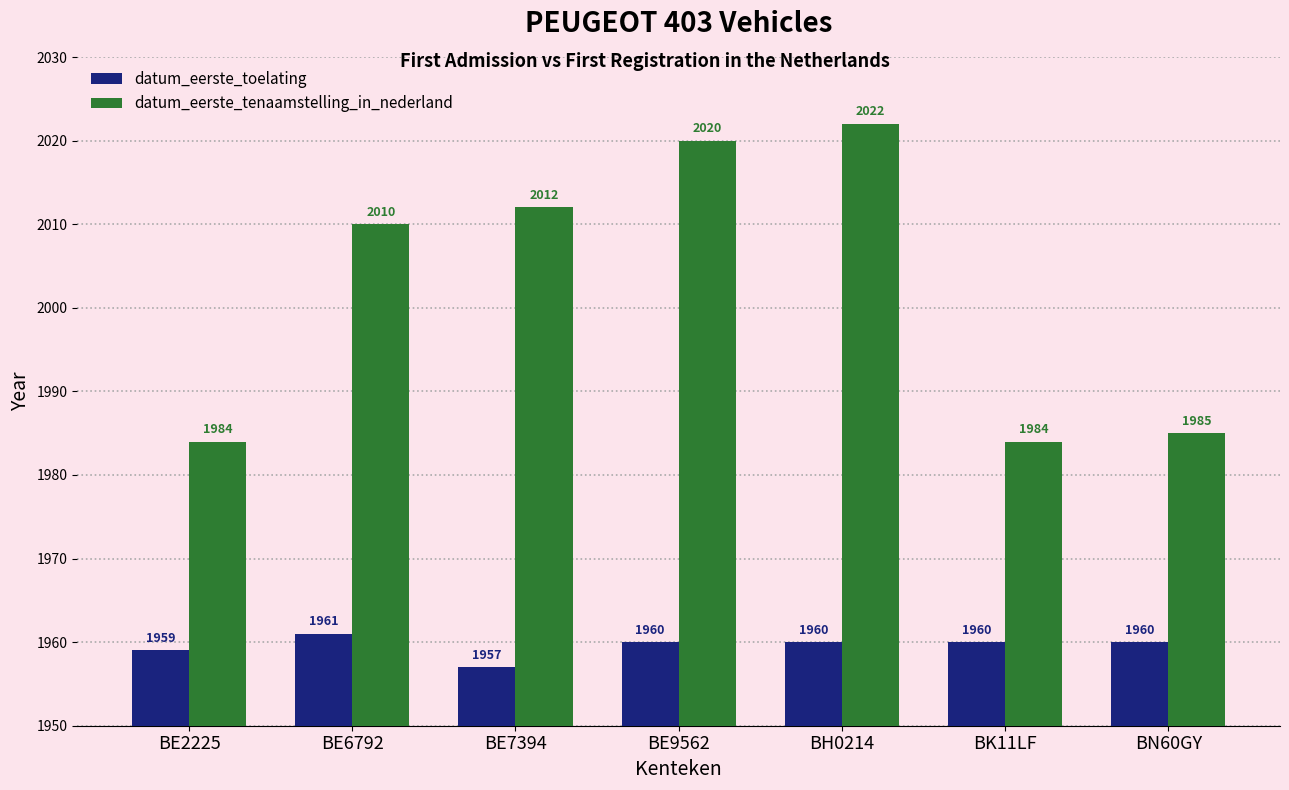

What is the minimum value for datum_eerste_tenaamstelling_in_nederland?

1984